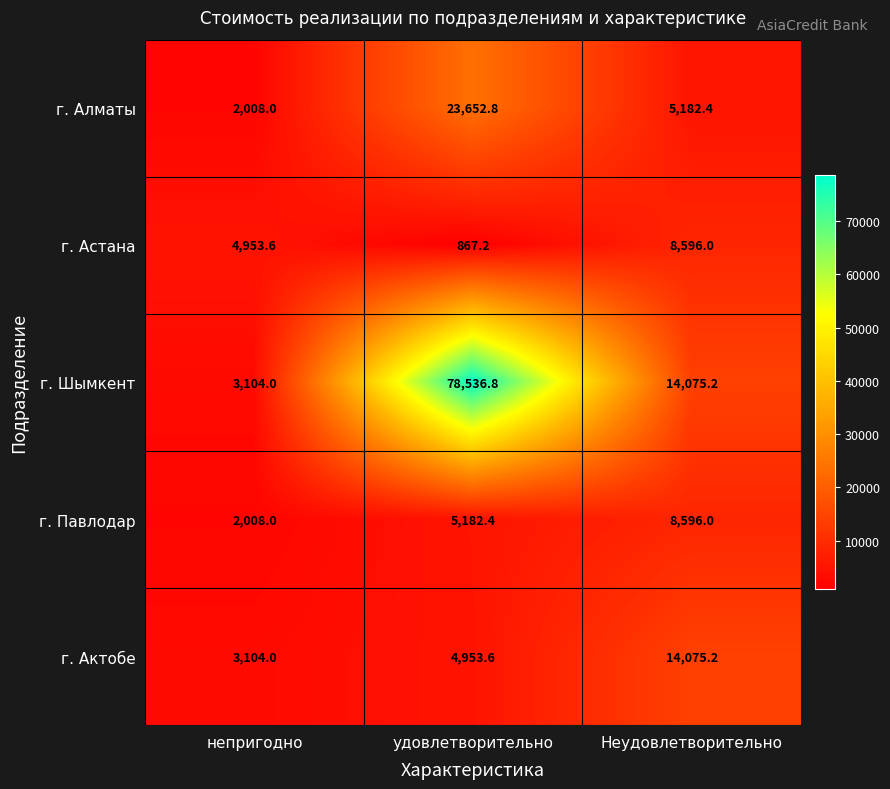

What is the difference between the г. Алматы values at непригодно and удовлетворительно?

21644.8